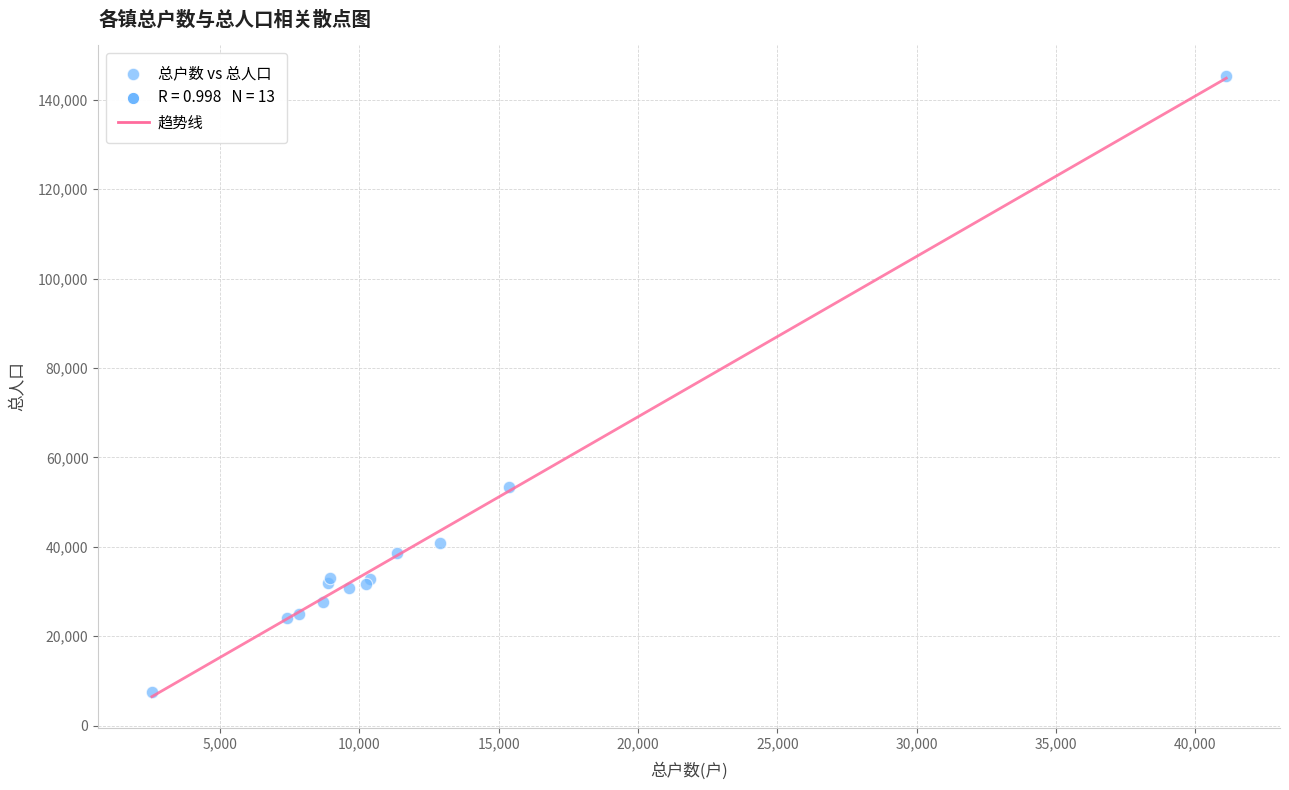

What Y value in the scatter plot is closest to 76422?

53480